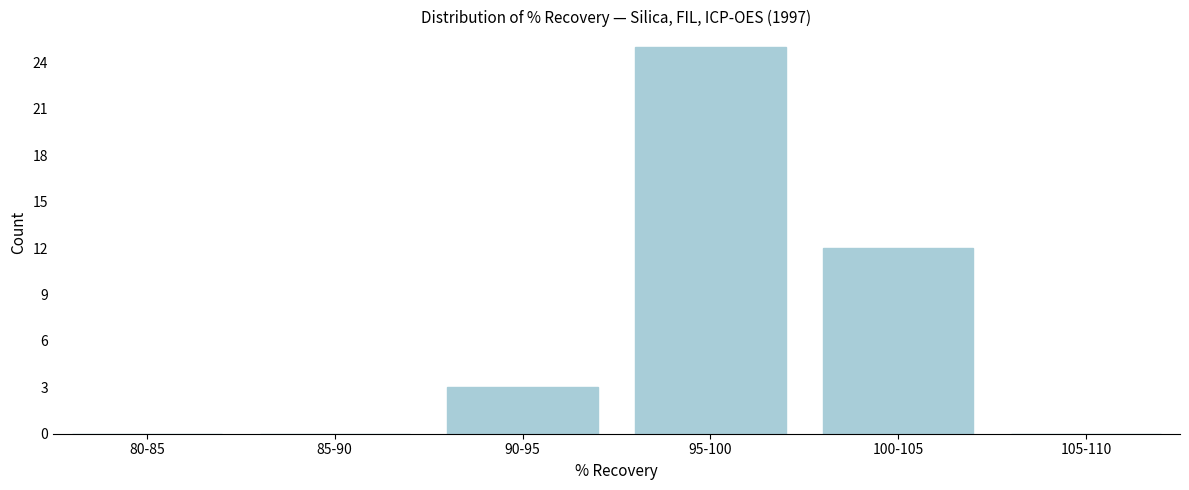

Reading right to left, list all the values displayed in this chart.

105-110=0	100-105=12	95-100=25	90-95=3	85-90=0	80-85=0